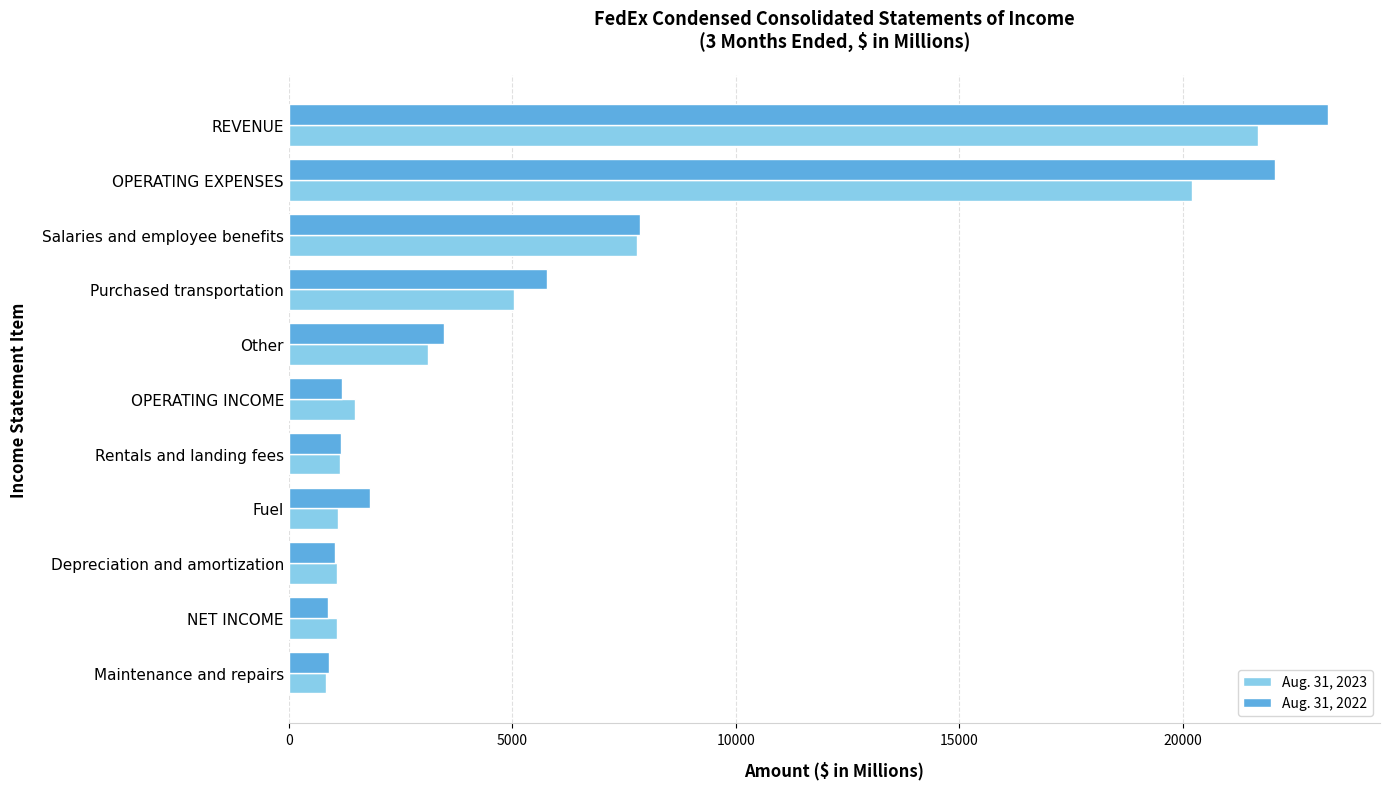

The Aug. 31, 2023 series shows 4627 at Other. True or false?

False